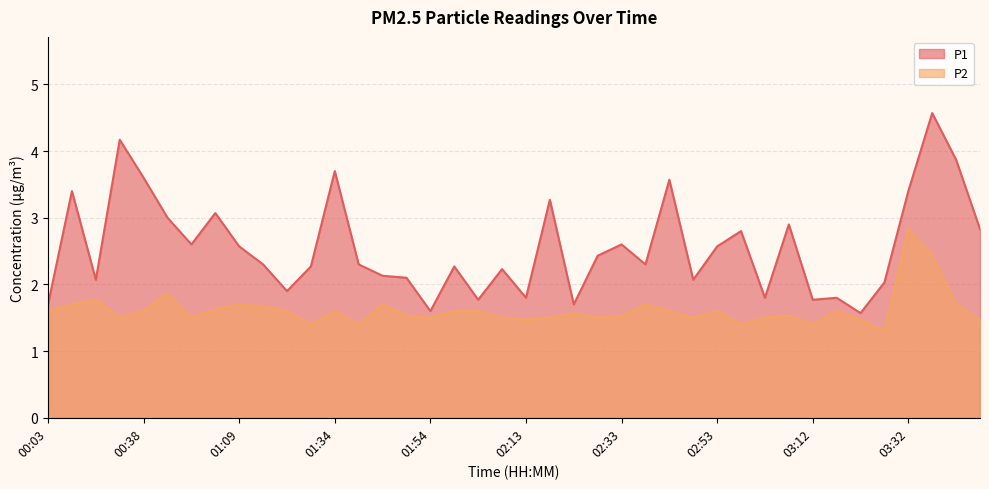

At 03:36, list the series in order from smallest to largest.

P2, P1